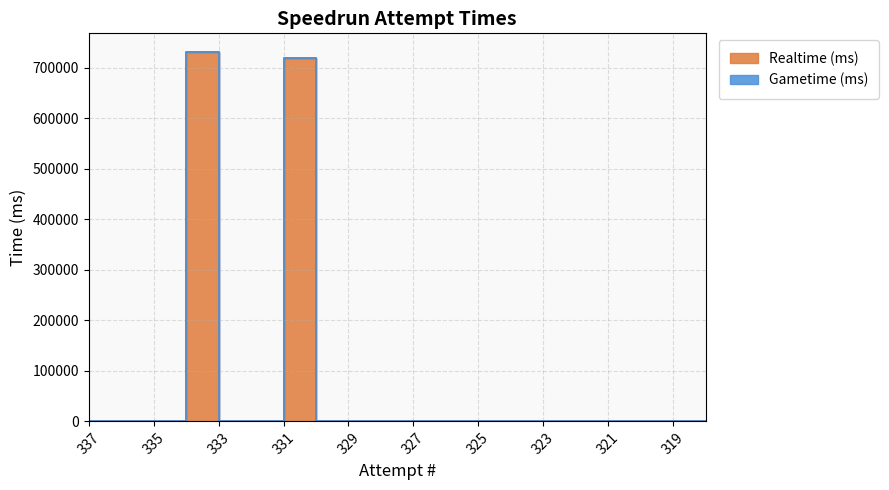

The chart shows a value of 0 at 324. True or false?

True